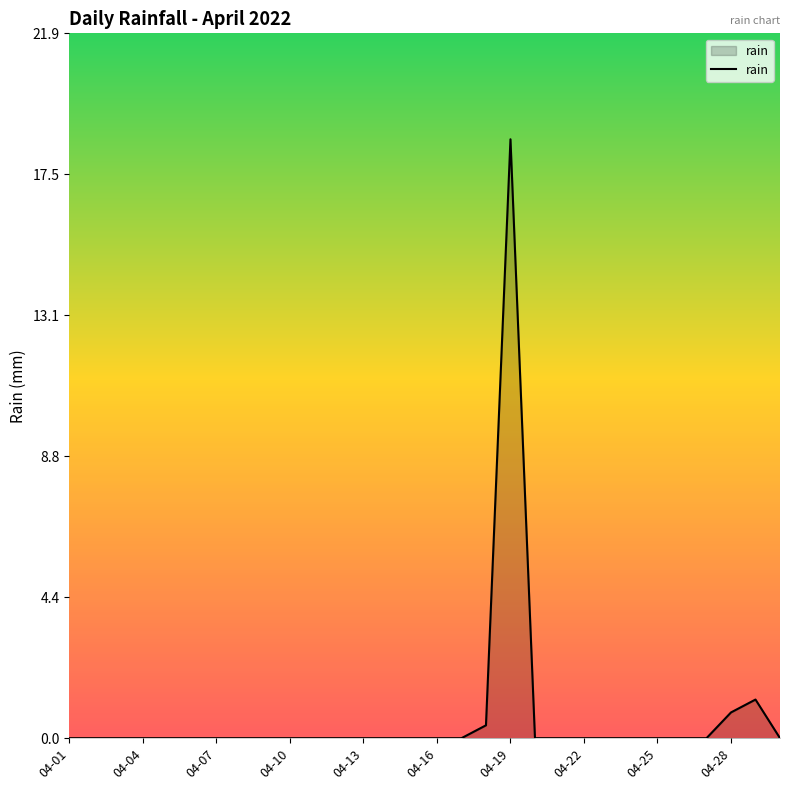

Does the chart display data point markers on the line(s)?

No